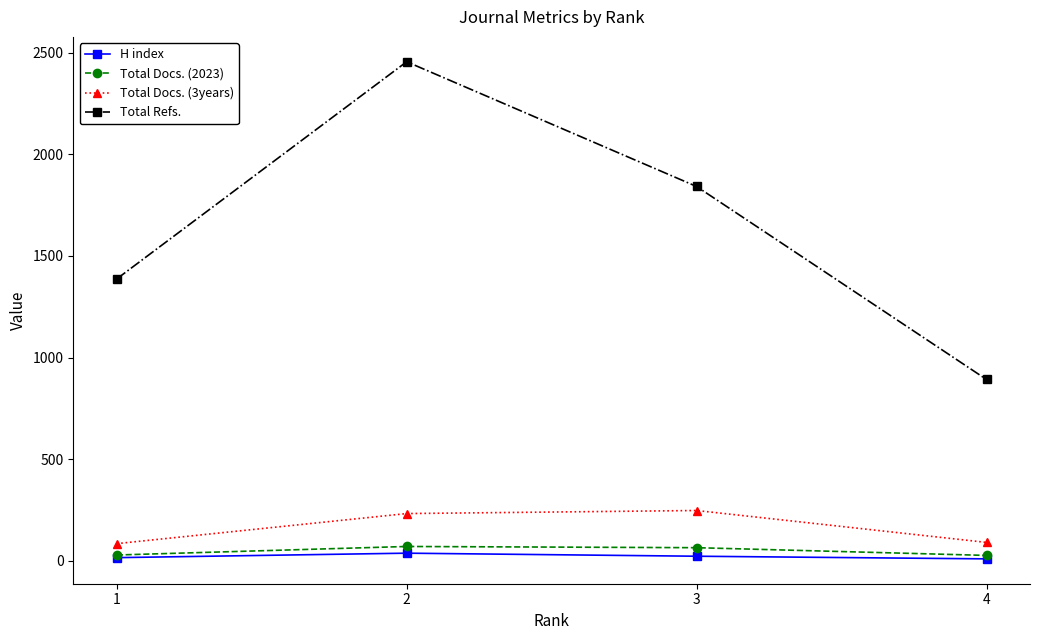

Count the H index values in the range 15 to 37.

3